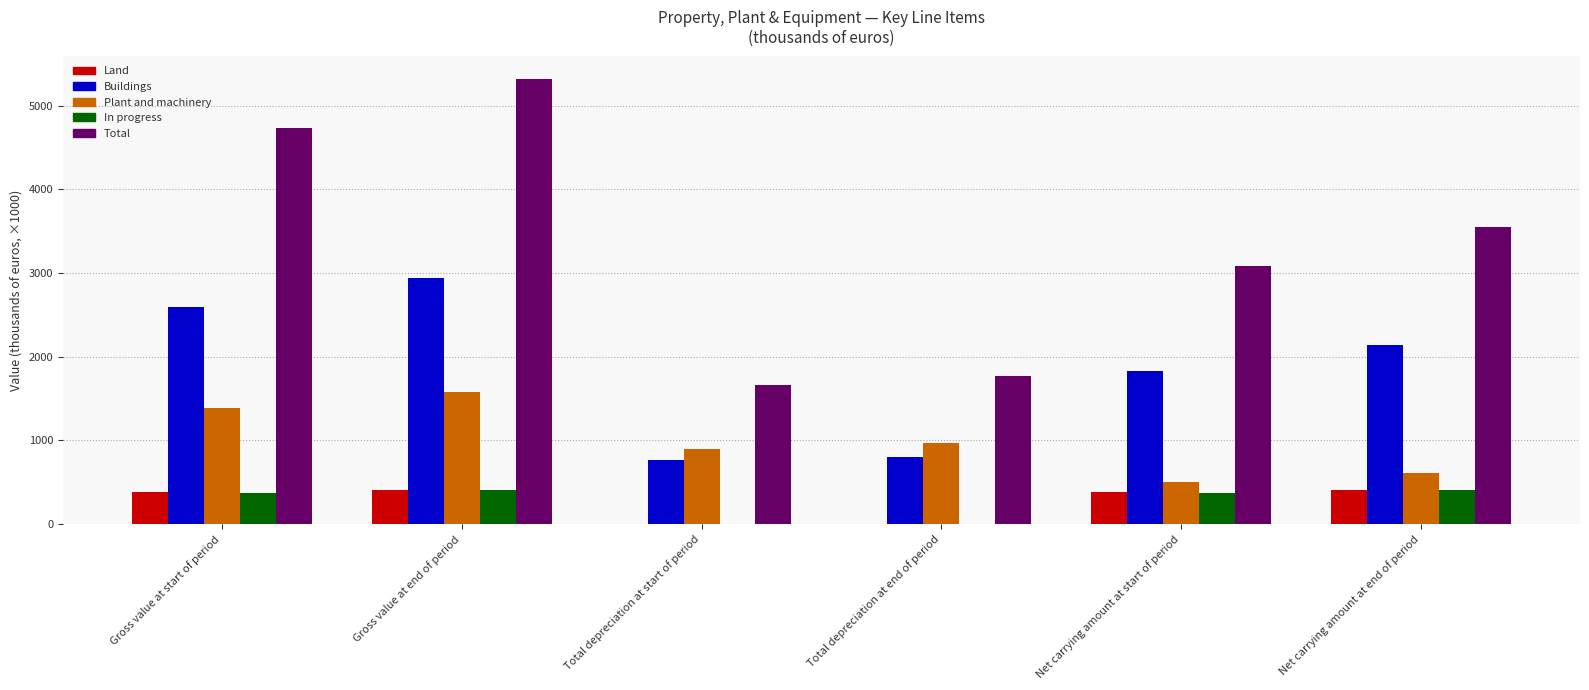

Which category has the highest value in the Plant and machinery series?

Gross value at end of period